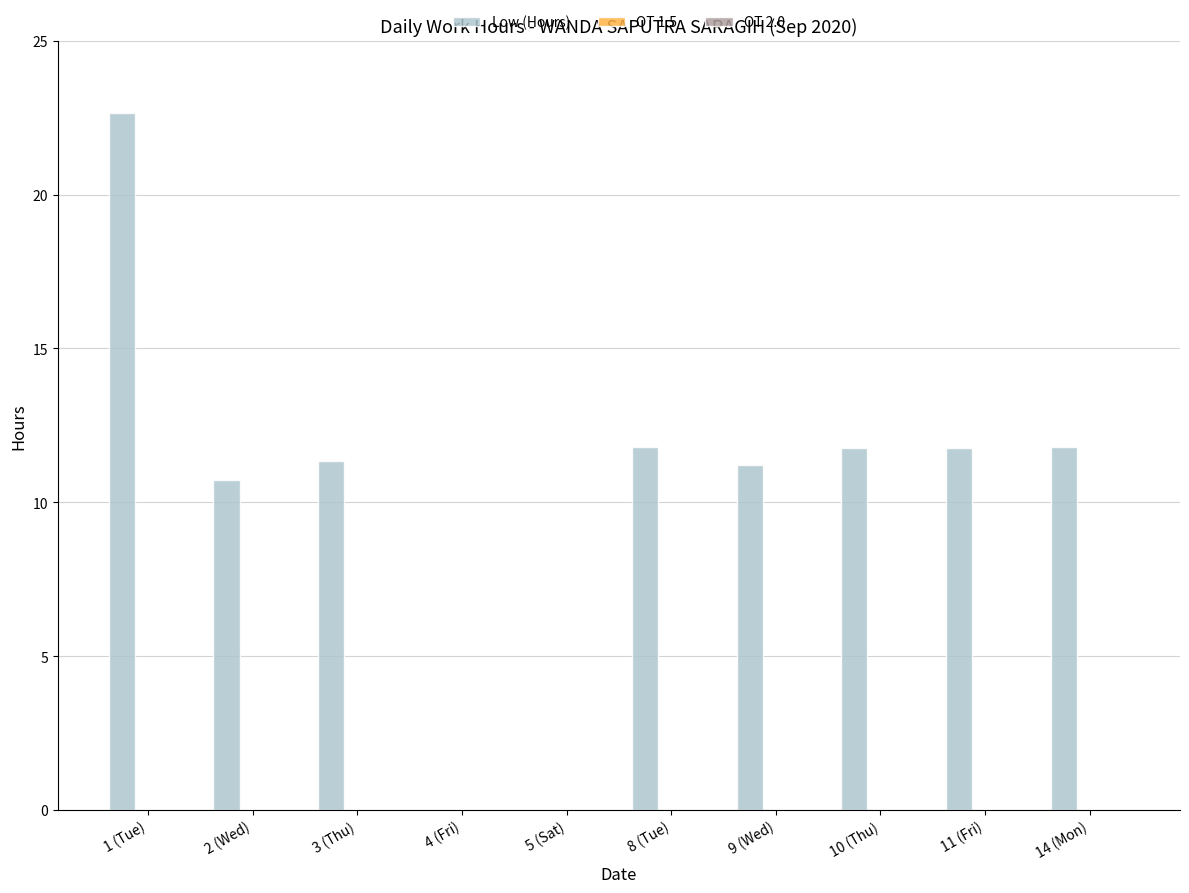

What is the sum of all values?

103.1